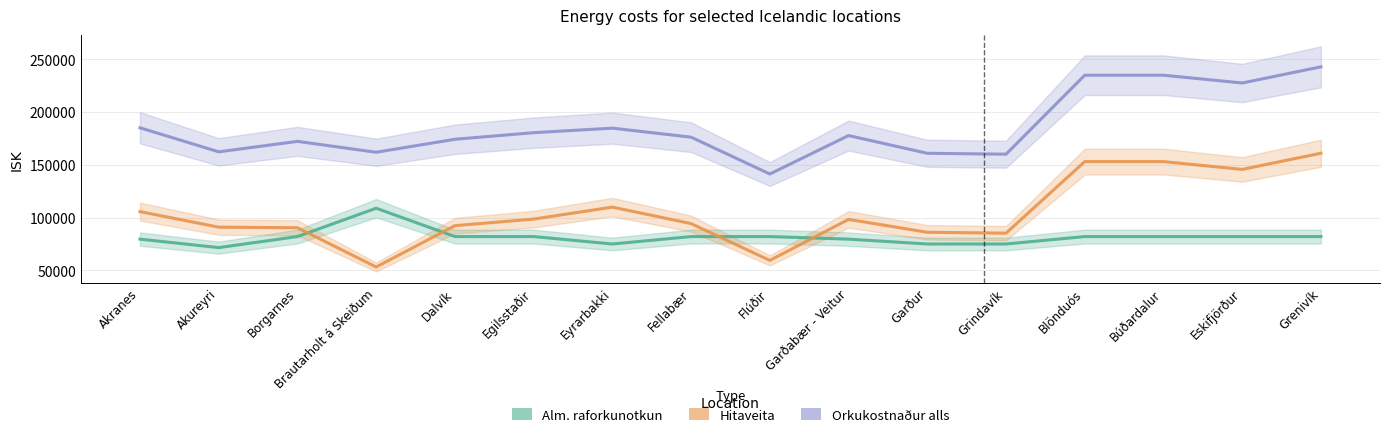

At which category is the sum across all series the highest?

Grenivík